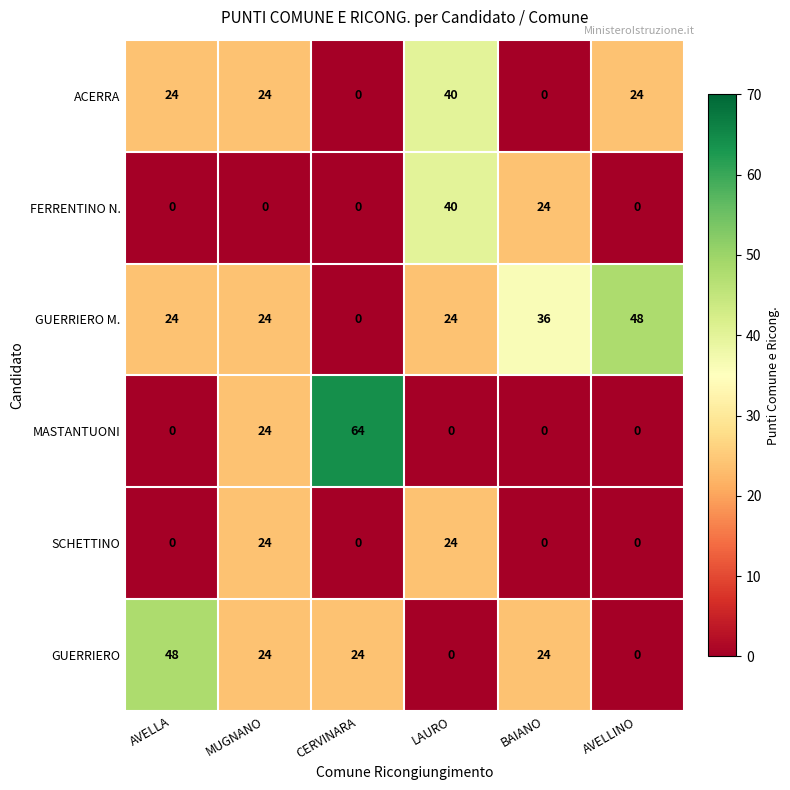

Which series has the largest total across all categories?

GUERRIERO M.